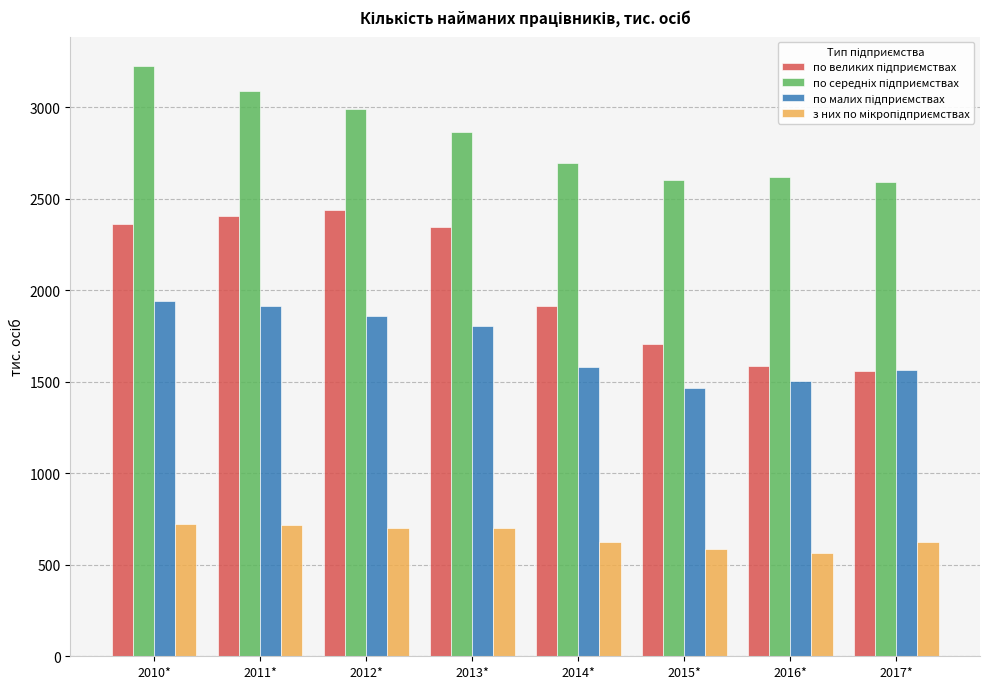

What is the smallest value displayed?

565.2